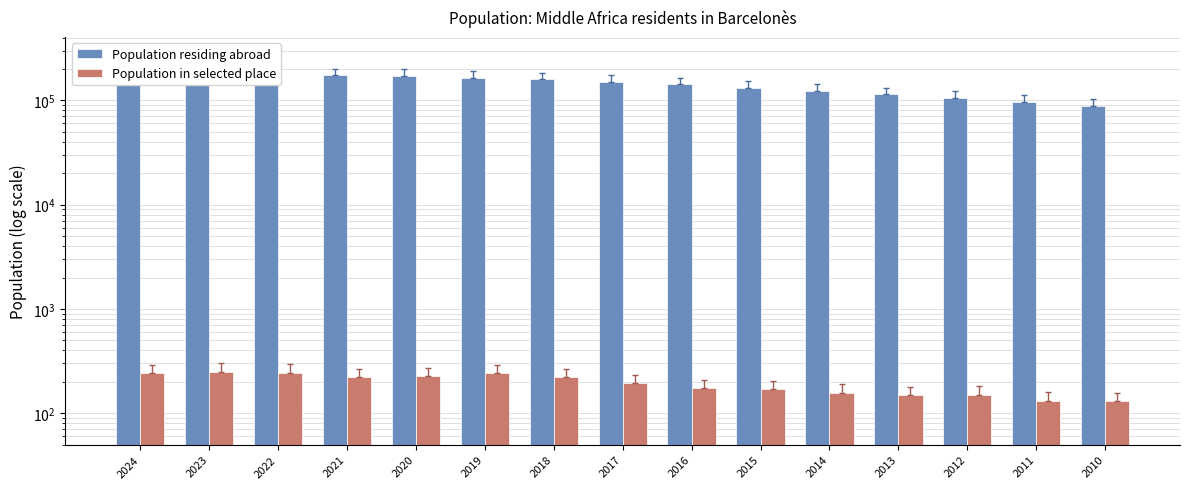

Reading left to right, extract all data points from this chart.

Population residing abroad: 195653	185848	181038	173853	170352	164119	158715	150790	141976	132594	123046	114406	105652	97358	88975
Population in selected place: 244	250	245	222	225	241	221	195	175	170	158	150	151	132	131